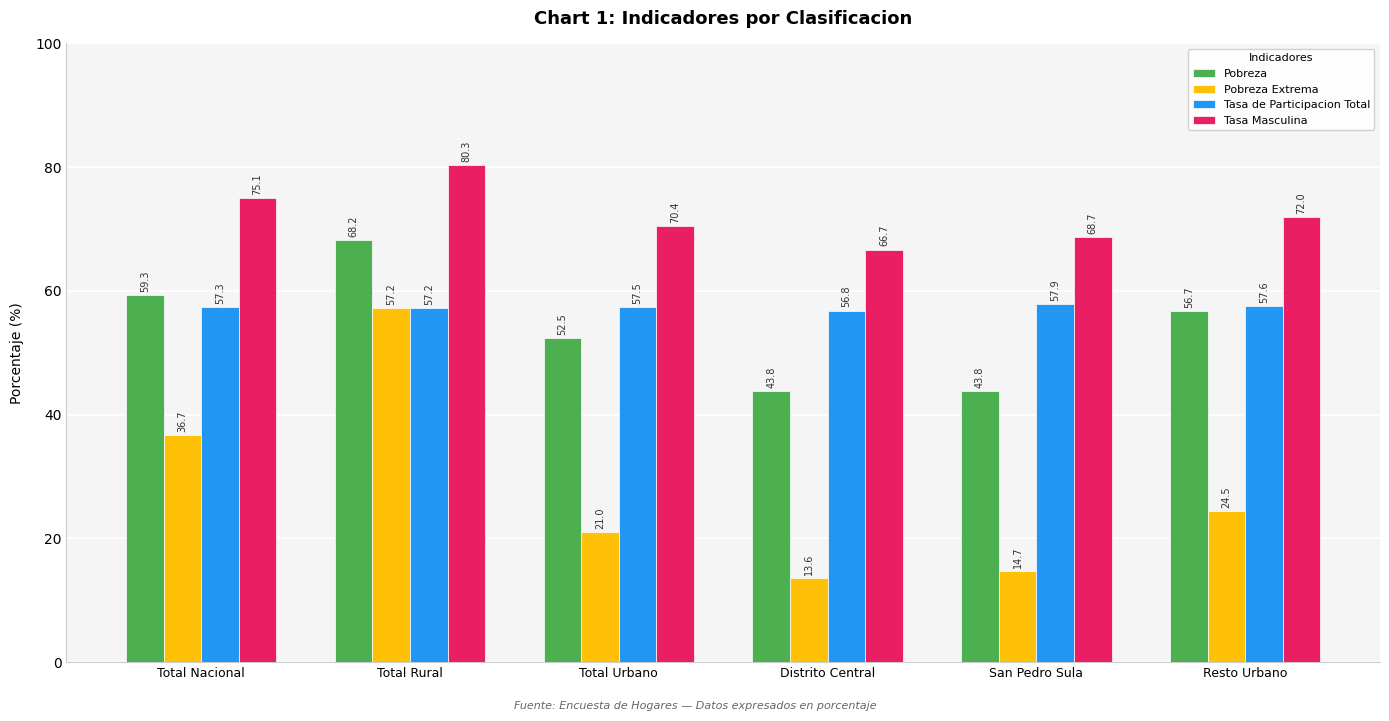

At Total Urbano, list the series in order from largest to smallest.

Tasa Masculina, Tasa de Participacion Total, Pobreza, Pobreza Extrema